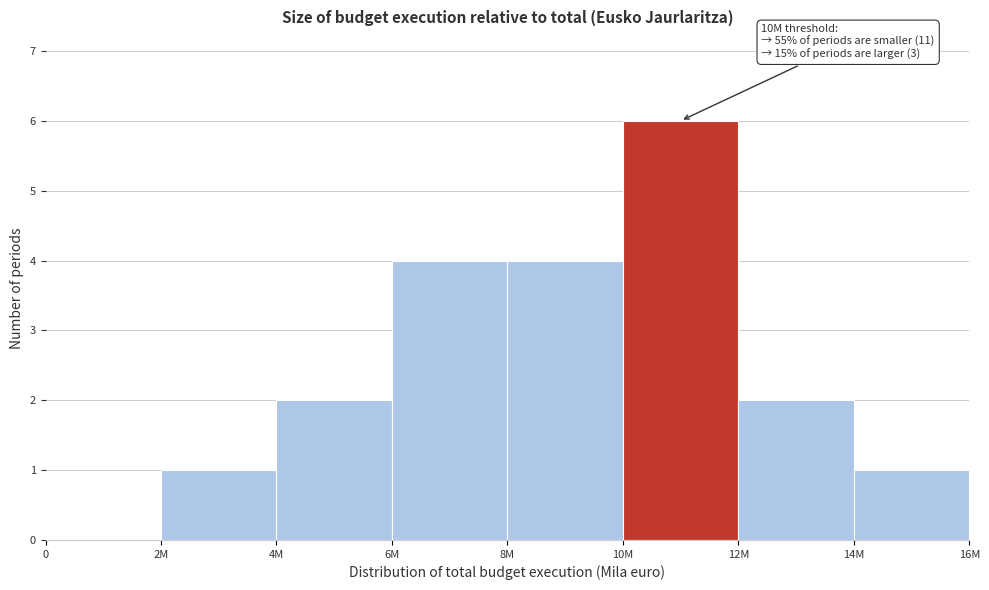

Reading left to right, list all the values displayed in this chart.

0=0	2M=1	4M=2	6M=4	8M=4	10M=6	12M=2	14M=1